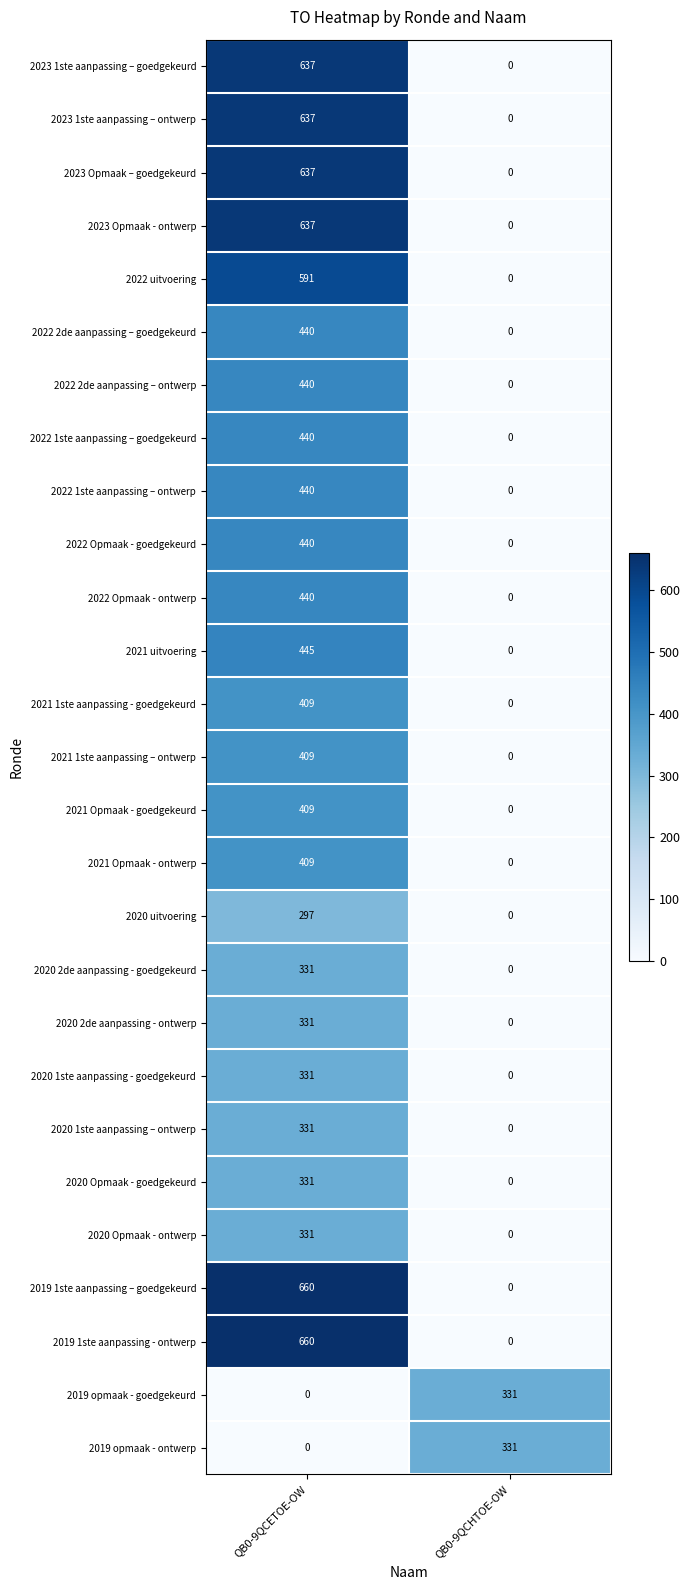

What is the sum of all 2020 2de aanpassing - ontwerp values?

331